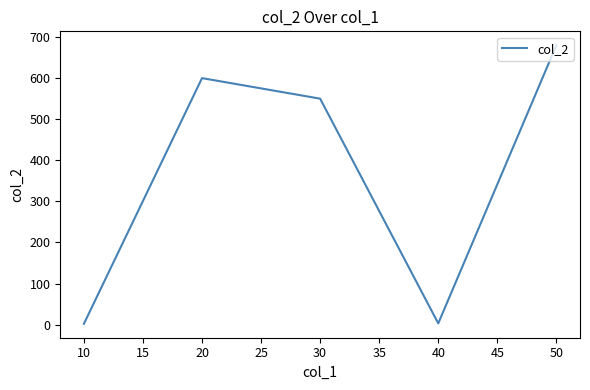

True or false: the data shows 3 at 40.

True